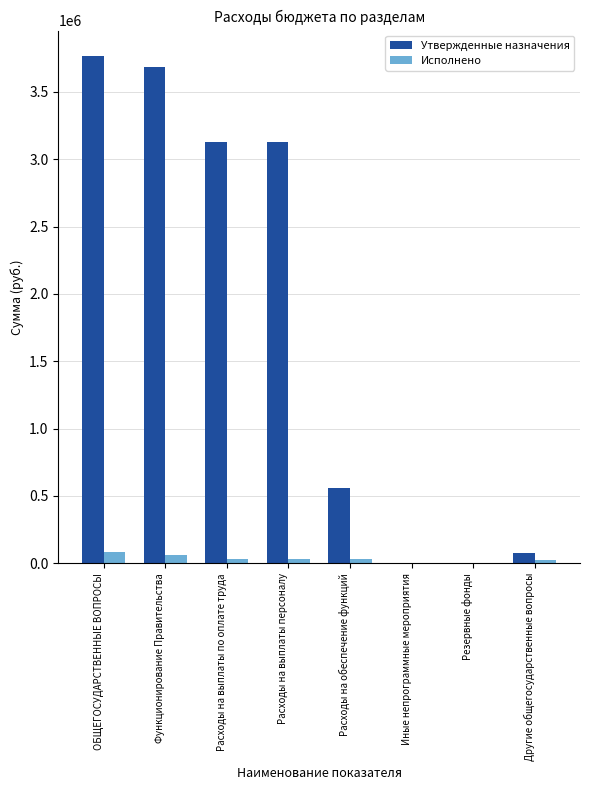

How many groups of bars are there?

8